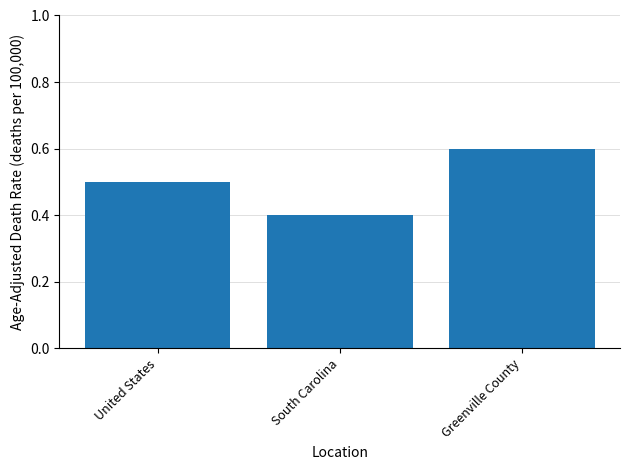

What is the greatest value displayed?

0.6